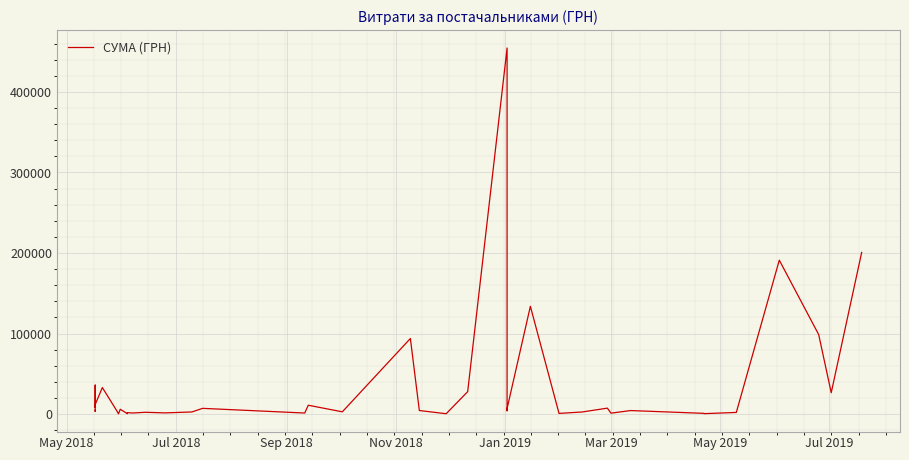

What is the greatest value displayed?

454576.0